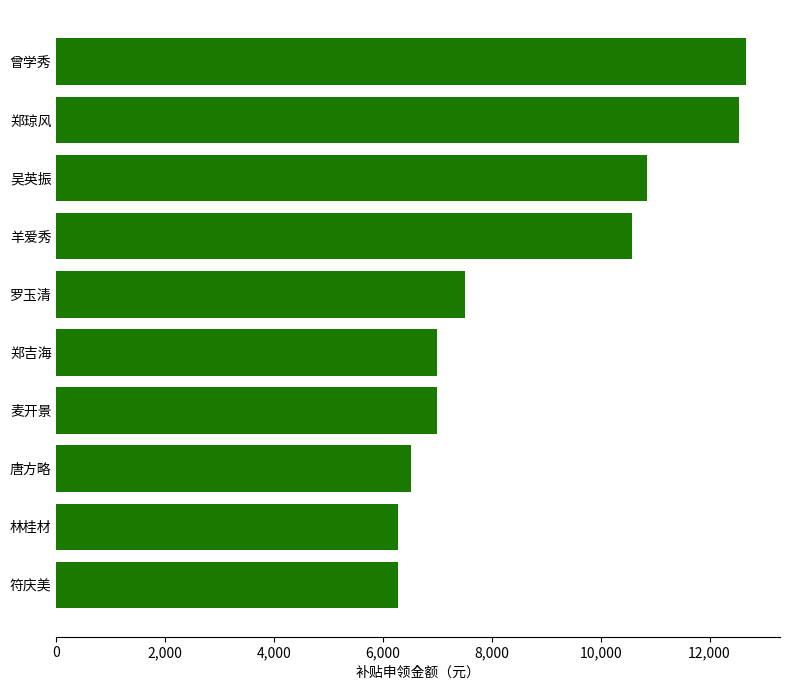

What is the sum of the values at 吴英振 and 羊爱秀?

21430.5